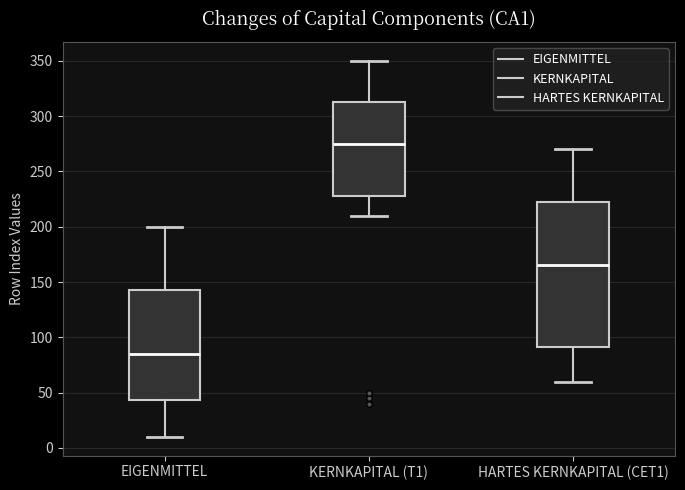

Reading left to right, transcribe this box plot: for each box, give where its median line is, the range the box spans, and where its two whiskers end, as read against the y-axis. The values are not printed on the chart, so give them approximately, as read against the axis.

EIGENMITTEL: median 85, box 45 to 145, whiskers 10 to 200
KERNKAPITAL (T1): median 275, box 230 to 315, whiskers 210 to 350
HARTES KERNKAPITAL (CET1): median 165, box 90 to 225, whiskers 60 to 270